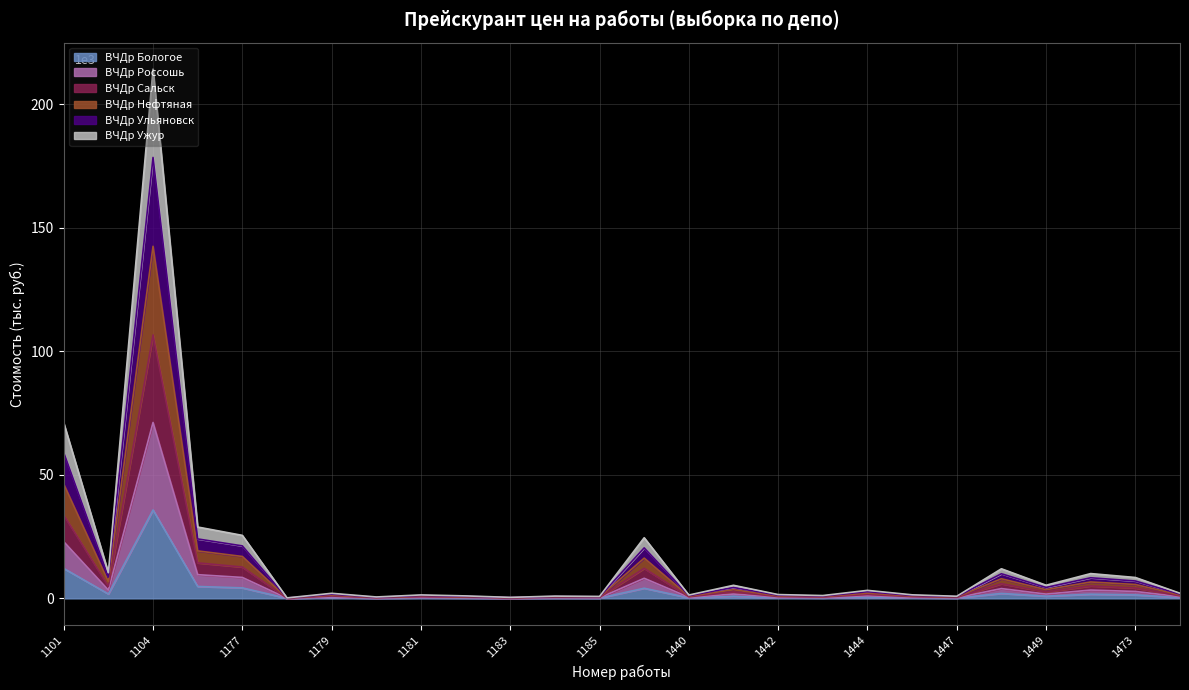

At which category is the sum across all series the highest?

1104